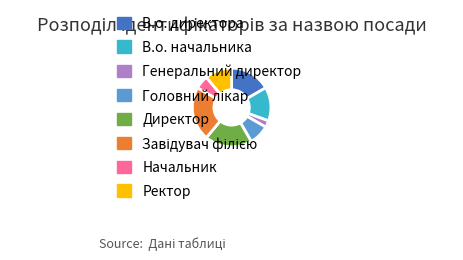

Between В.о. начальника and Ректор, which is larger?

В.о. начальника